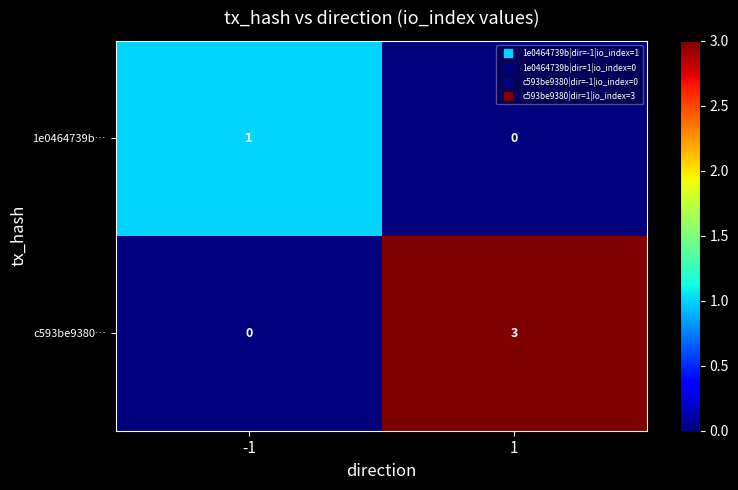

List the series in order of their peak value, lowest first.

1e0464739b…, c593be9380…